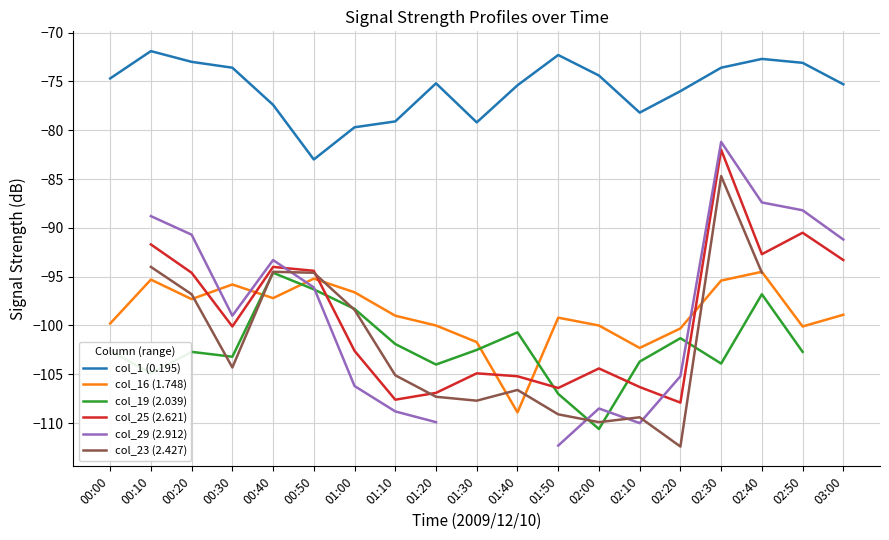

Between 01:10 and 00:10, which is larger?

00:10